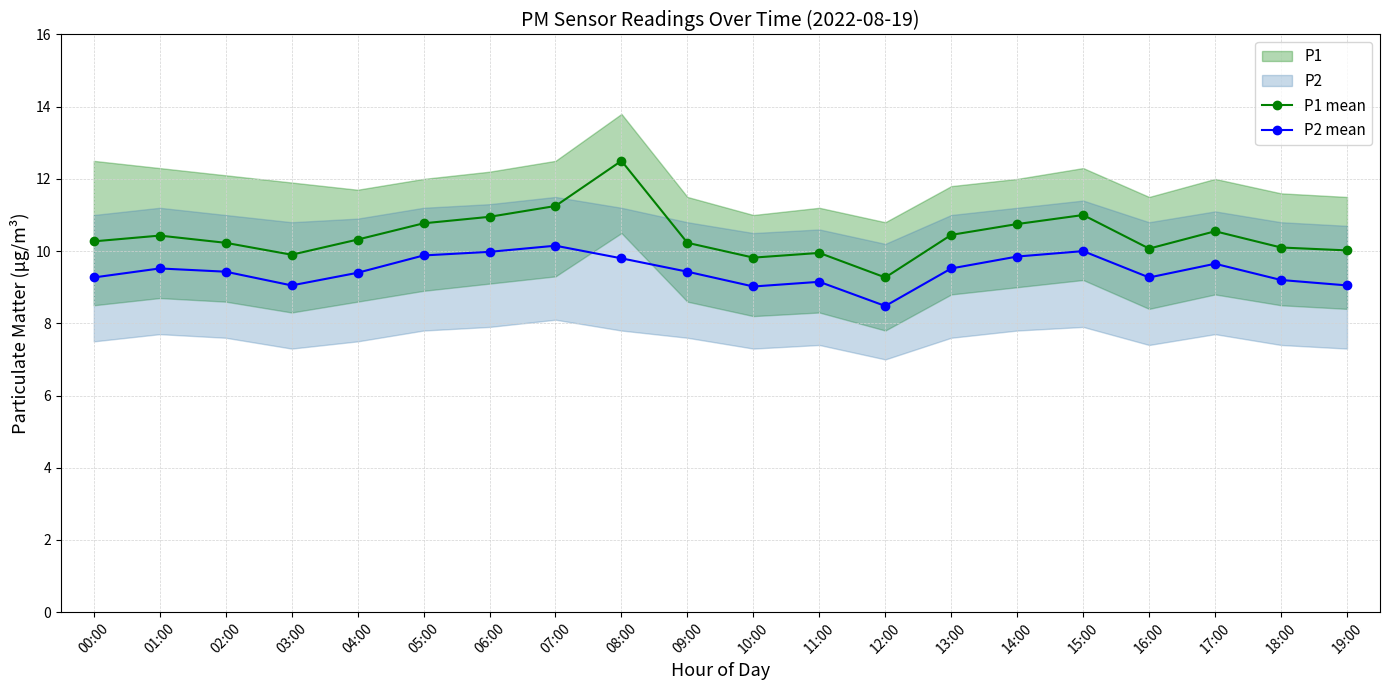

Reading left to right, list all the values displayed in this chart.

P1 mean: 00:00=10.3	01:00=10.4	02:00=10.2	03:00=9.9	04:00=10.3	05:00=10.8	06:00=10.9	07:00=11.2	08:00=12.5	09:00=10.2	10:00=9.8	11:00=9.9	12:00=9.3	13:00=10.4	14:00=10.8	15:00=11.0	16:00=10.1	17:00=10.6	18:00=10.1	19:00=10.0
P2 mean: 00:00=9.3	01:00=9.5	02:00=9.4	03:00=9.1	04:00=9.4	05:00=9.9	06:00=10.0	07:00=10.2	08:00=9.8	09:00=9.4	10:00=9.0	11:00=9.2	12:00=8.5	13:00=9.5	14:00=9.8	15:00=10.0	16:00=9.3	17:00=9.7	18:00=9.2	19:00=9.1